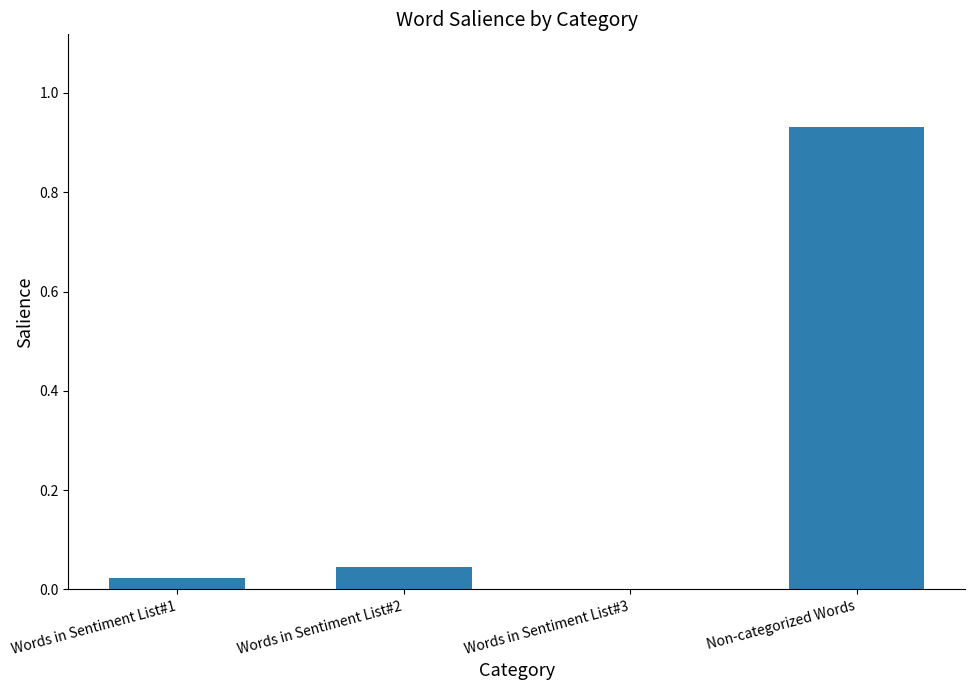

What is the sum of the values at Words in Sentiment List#2 and Non-categorized Words?

1.0